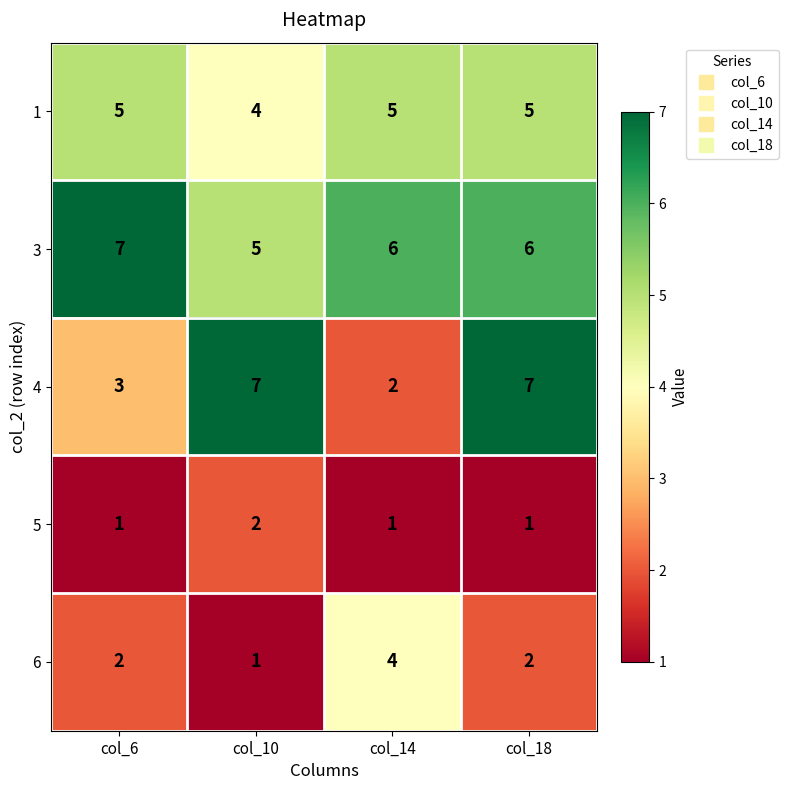

What is the total value across all series at col_18?

21